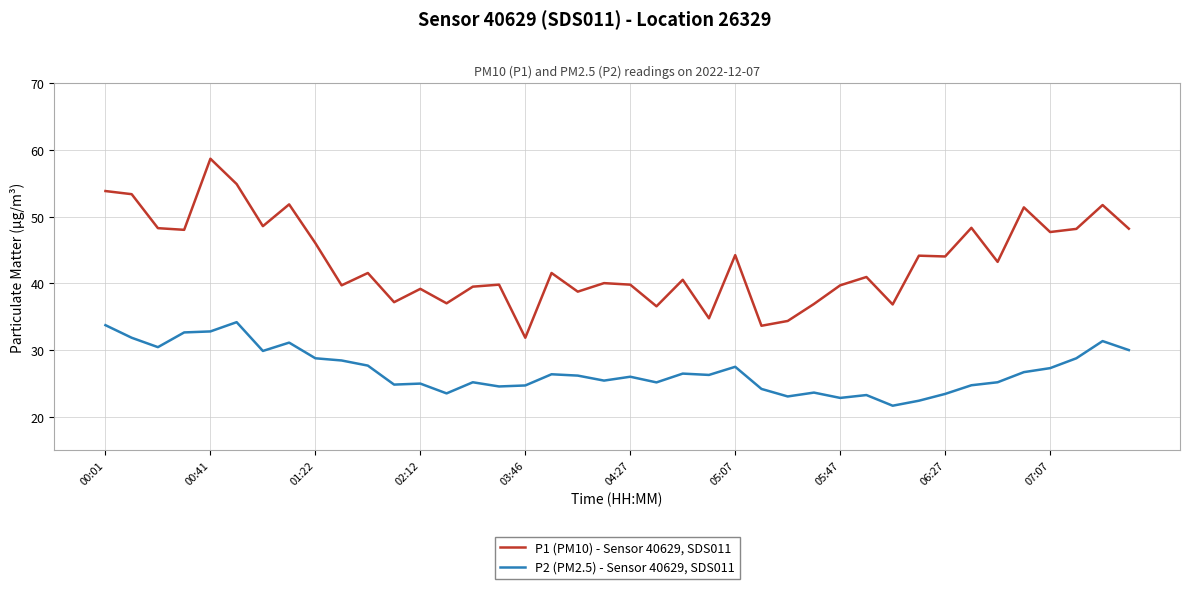

True or false: P2 (PM2.5) - Sensor 40629, SDS011 and P1 (PM10) - Sensor 40629, SDS011 cross at least once.

False